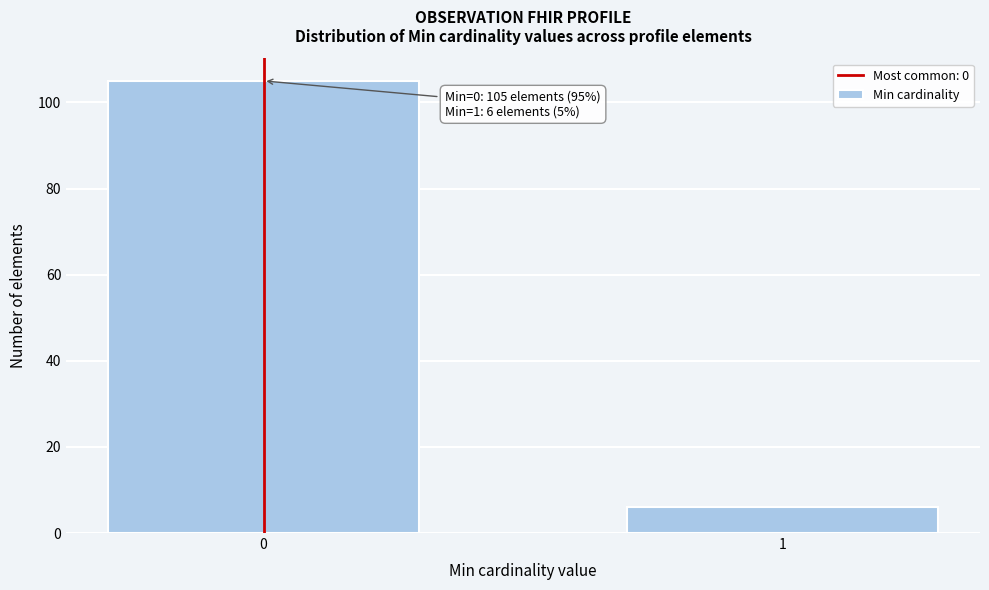

Reading left to right, what are all the values shown in this chart?

0=105	1=6